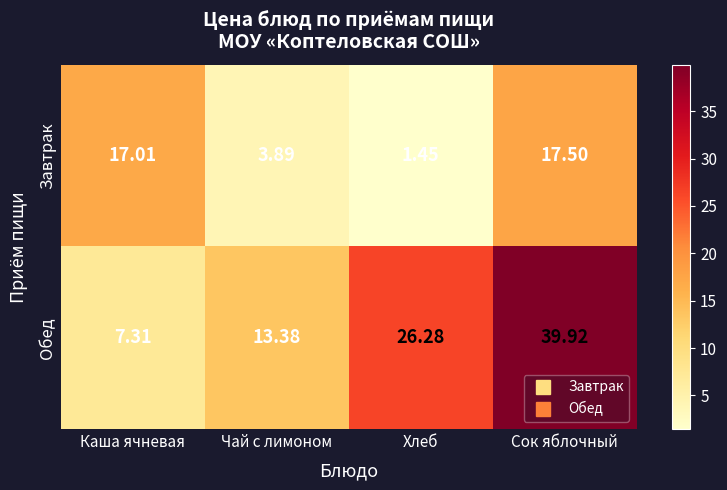

Where is Завтрак nearest to the value 9?

Чай с лимоном